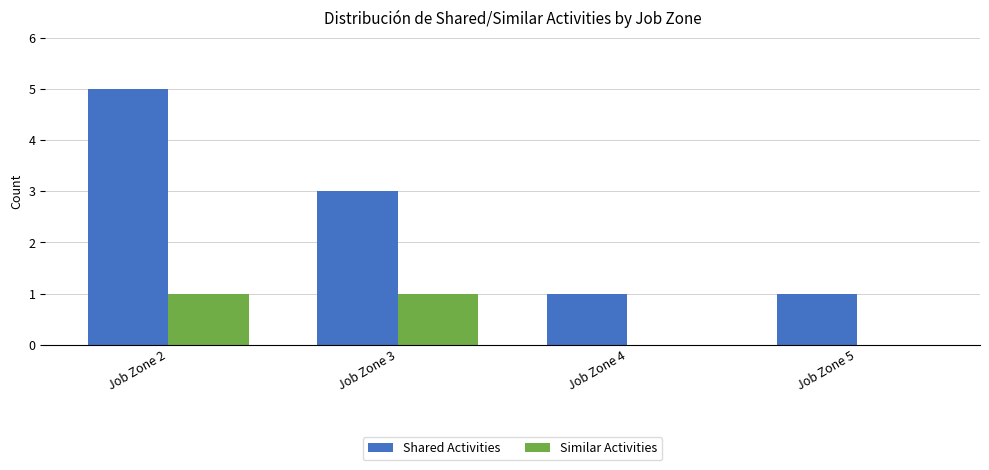

True or false: Similar Activities has a value of 0 at Job Zone 5.

True